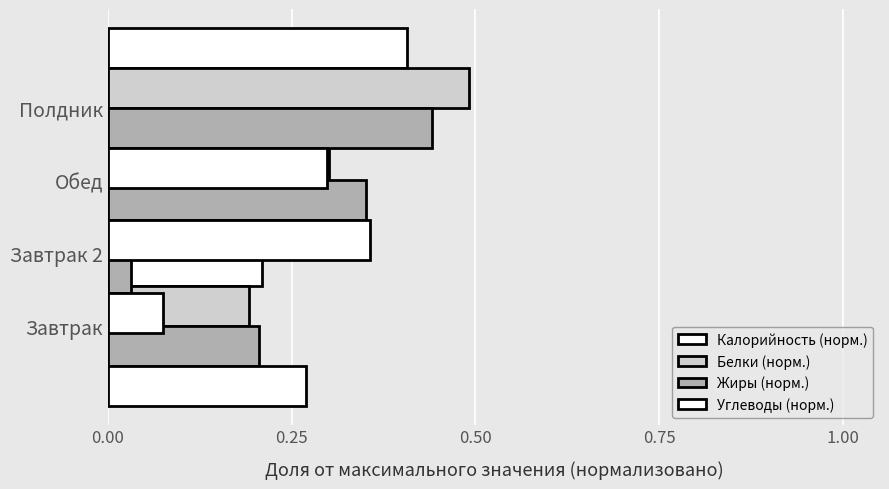

Which series has the widest spread of values?

Белки (норм.)